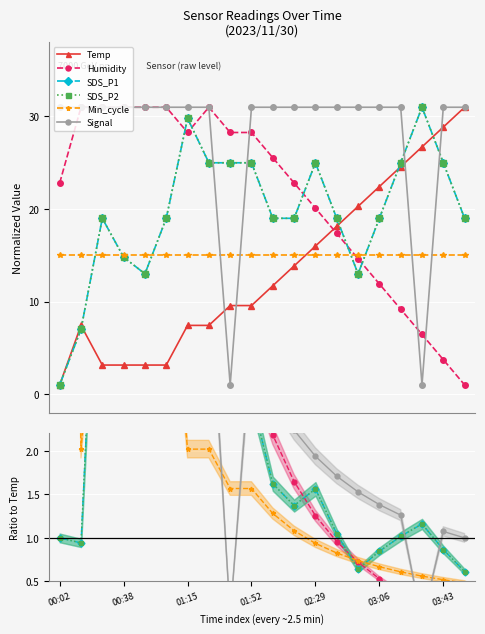

How many lines are shown in the chart?

6